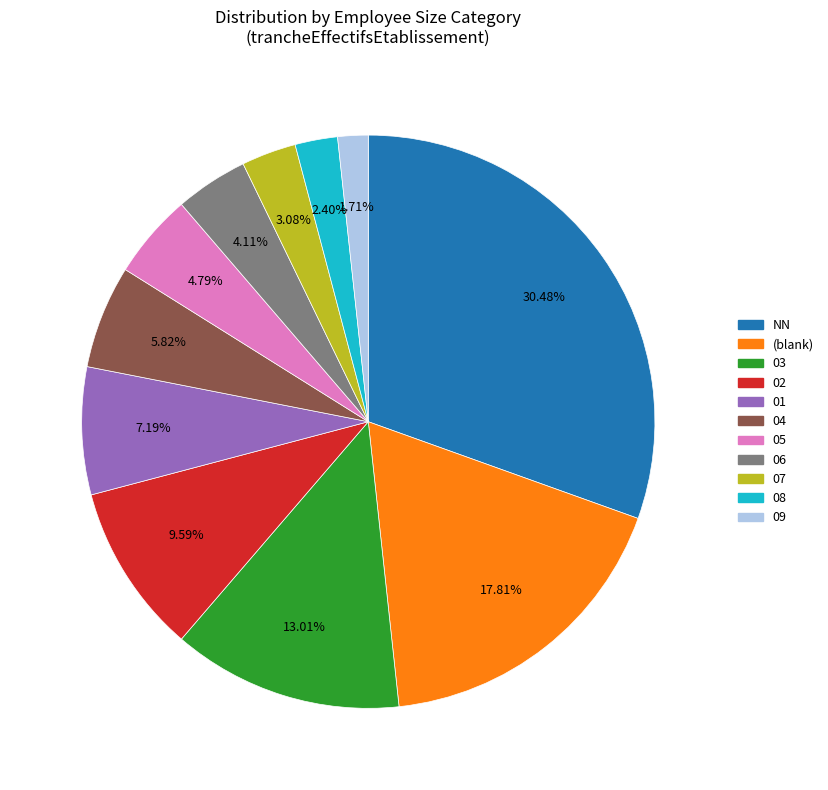

Which category has the smallest portion of the pie?

09